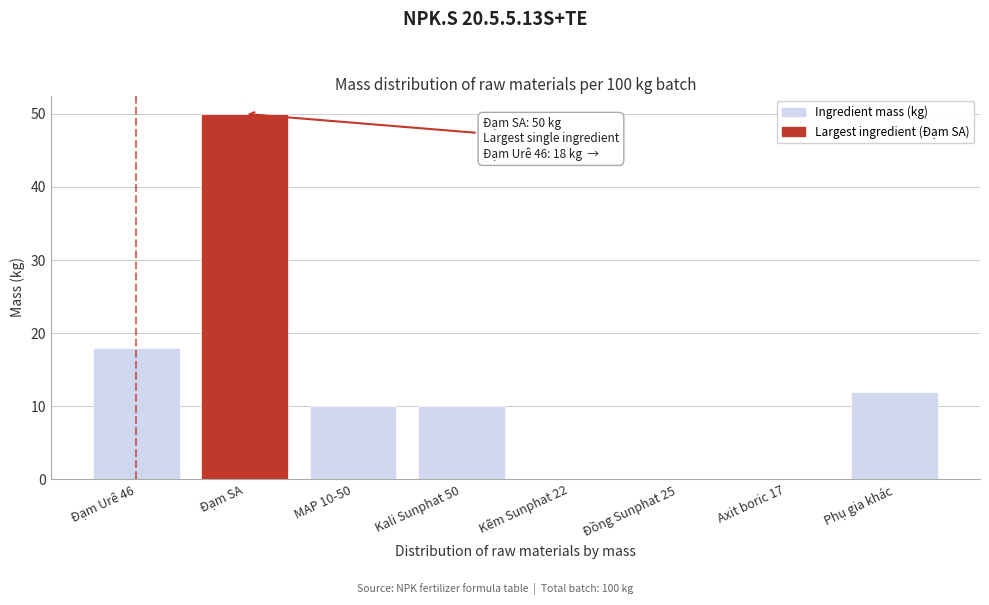

Where is the data nearest to the value 25?

Đạm Urê 46